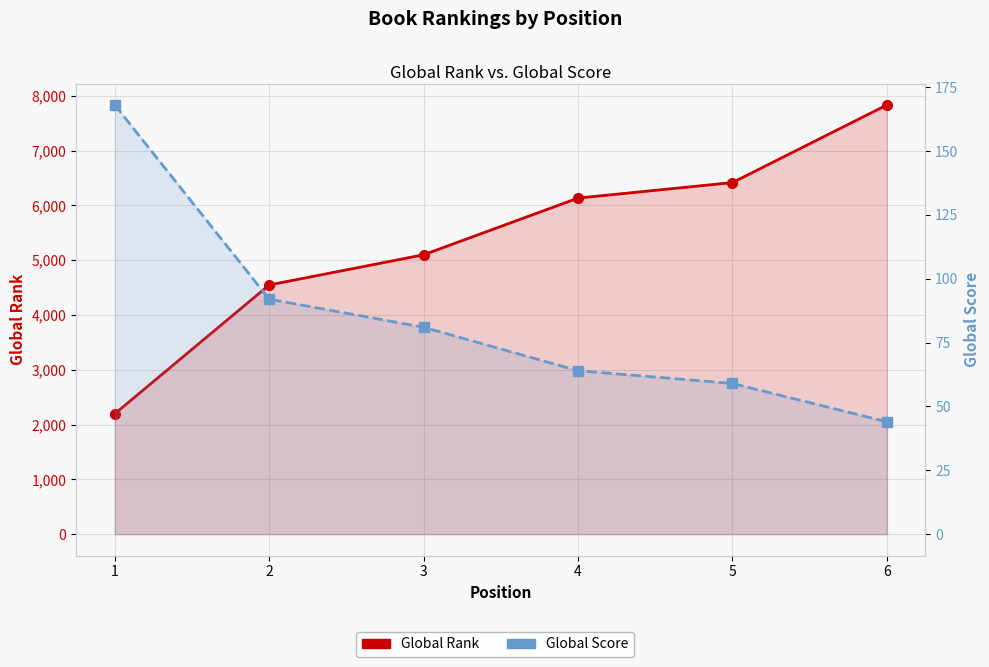

List the series in order of their overall mean, lowest first.

Global Score, Global Rank